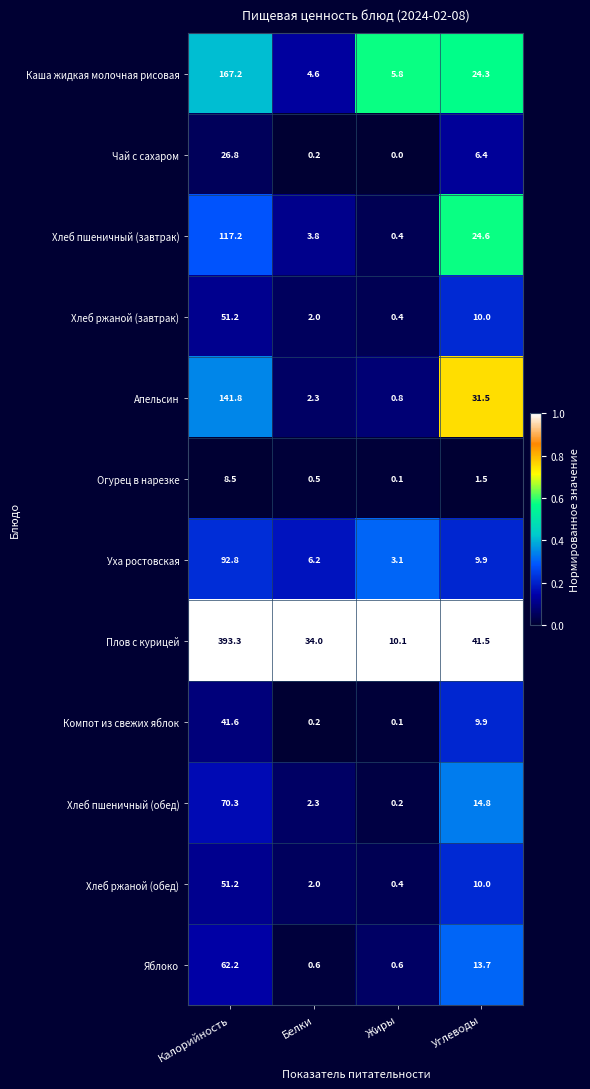

What is the difference between the second highest and second lowest values in the Чай с сахаром series?

6.2